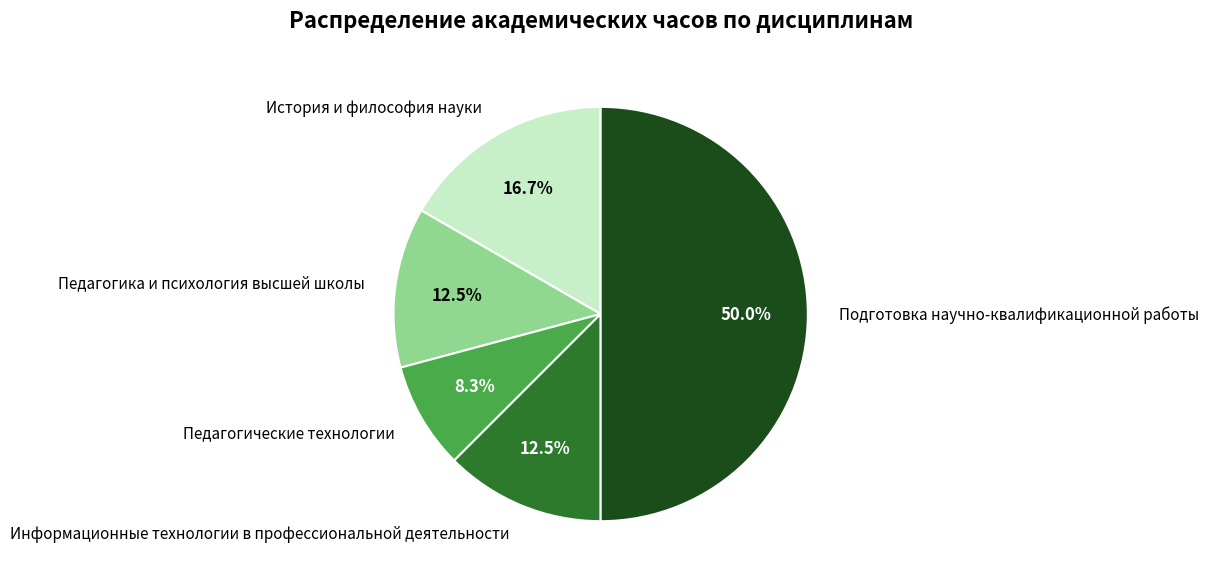

Count the number of slices in the pie.

5